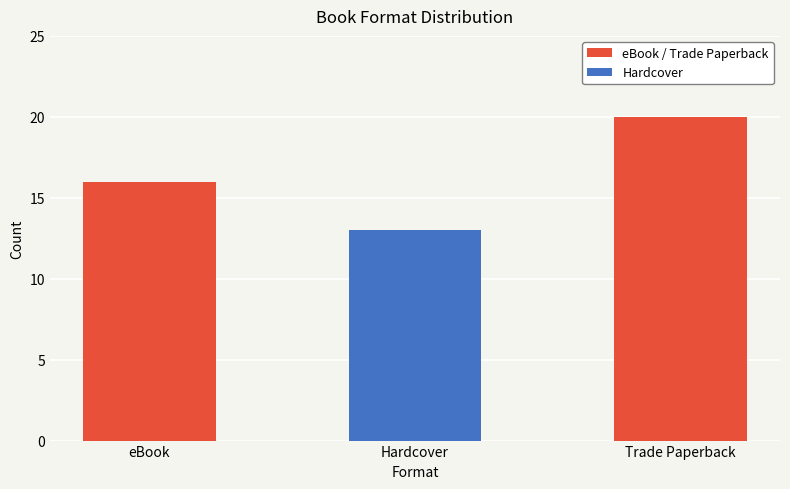

At which label is the value closest to 16?

eBook